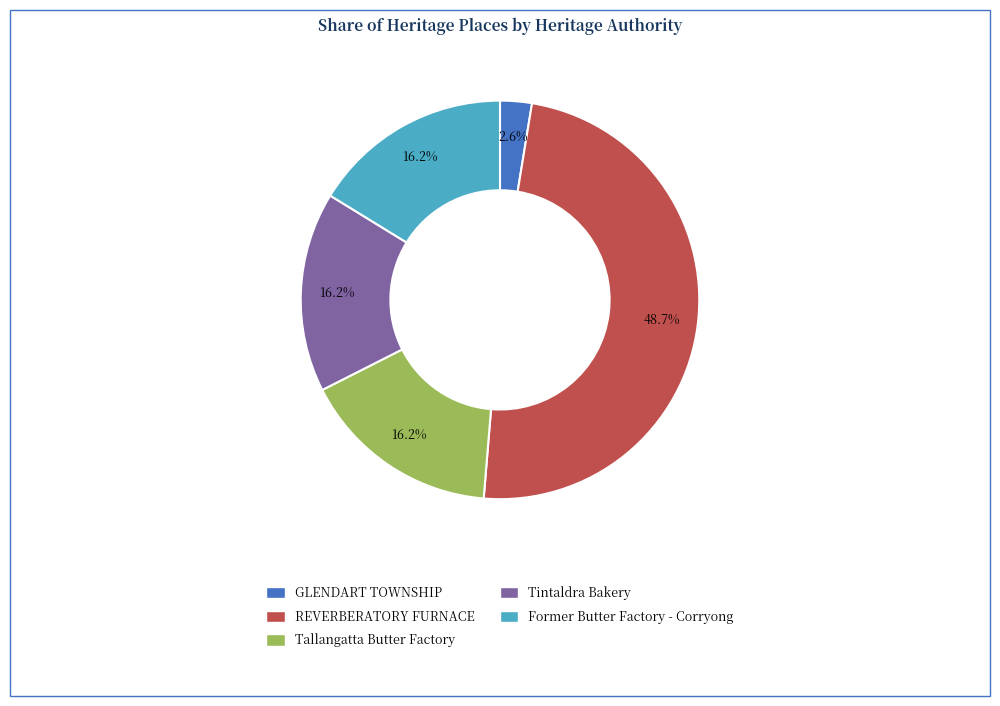

Is there a majority slice in this chart?

No